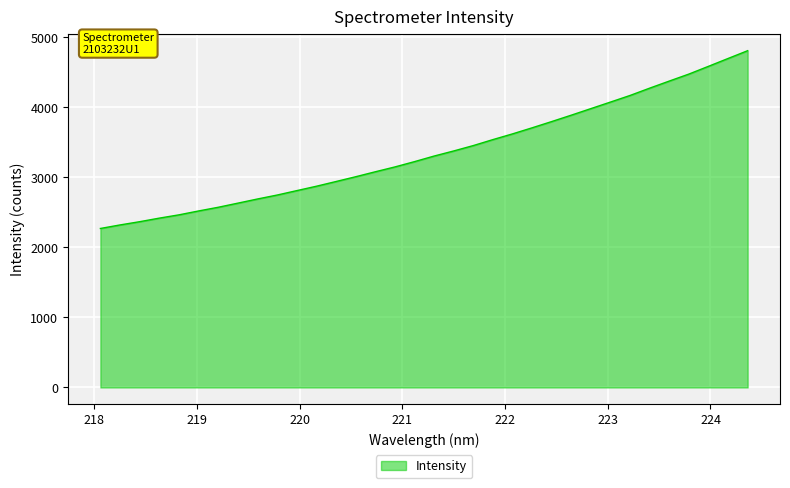

What is the greatest value displayed?

4810.6